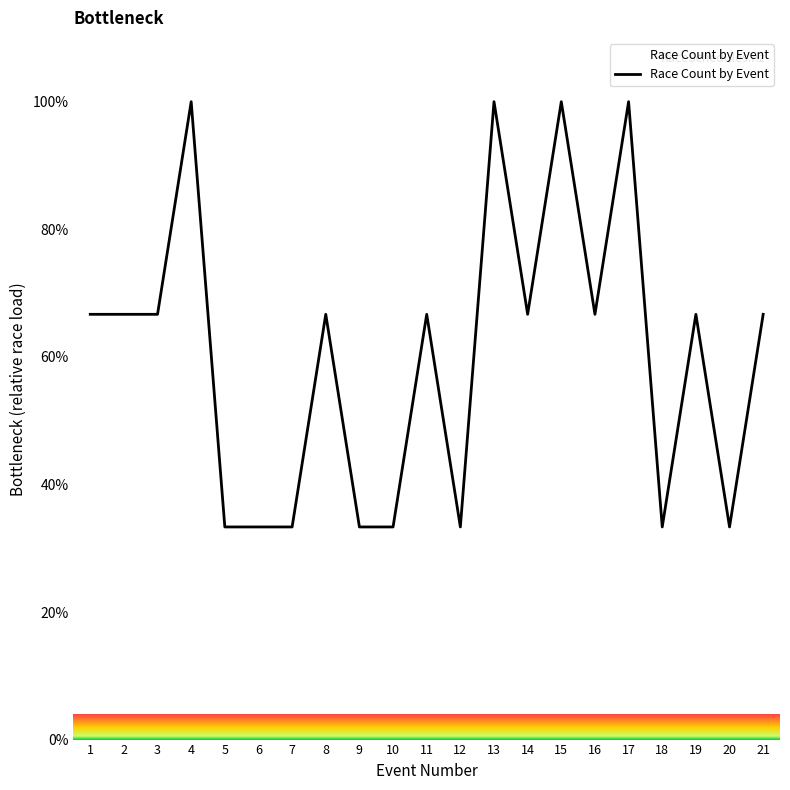

What is the change in value from 5 to 15?

+66.7